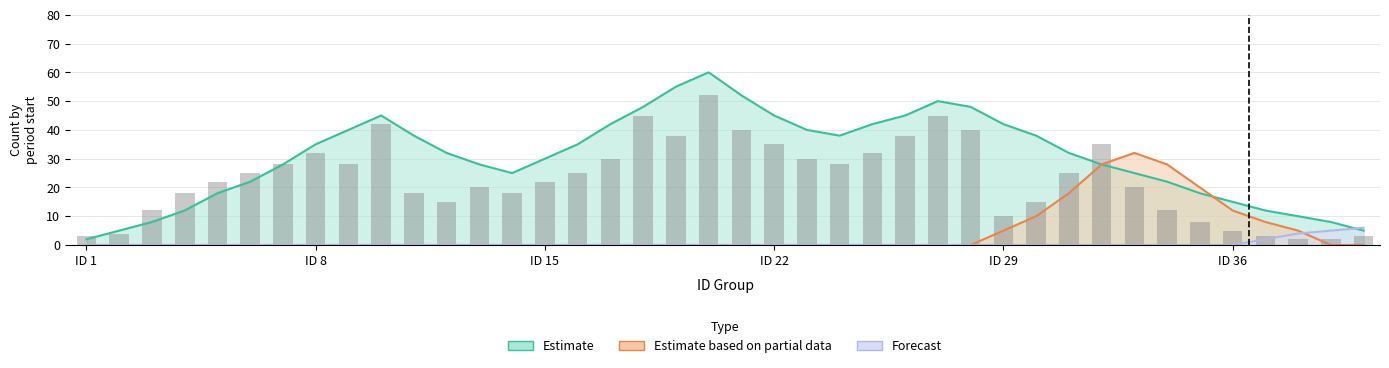

What is the value of the Estimate bar at the 13th from the left?

28